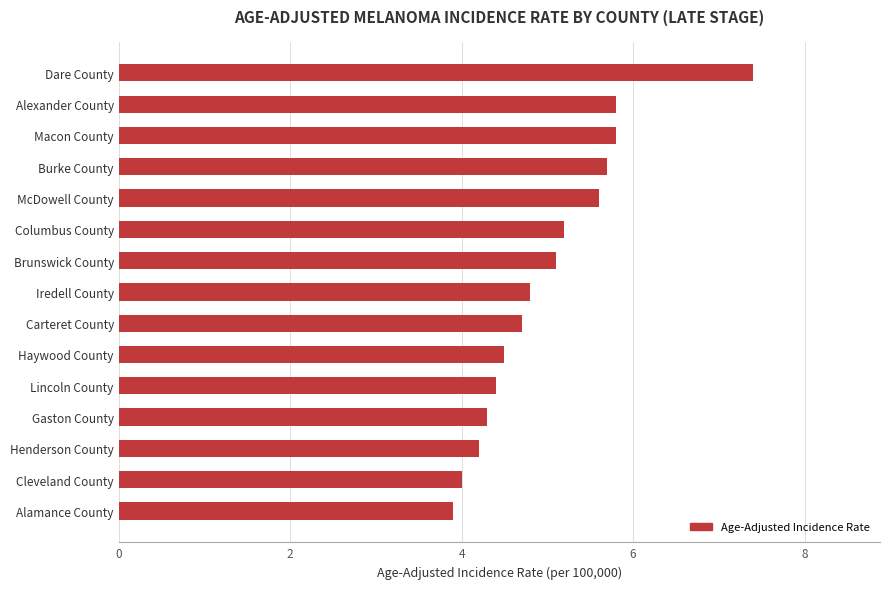

What is the difference between the maximum and minimum values?

3.5